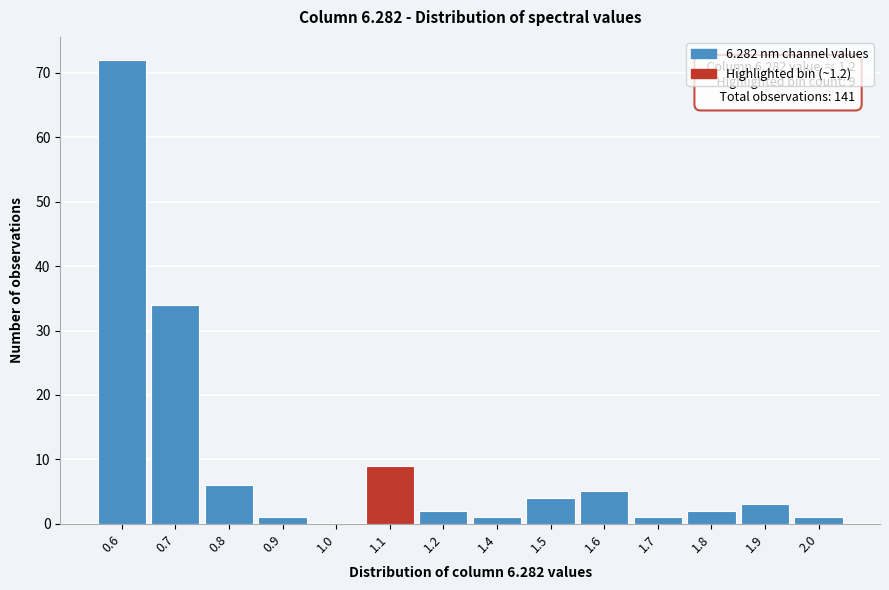

Reading left to right, extract all data points from this chart.

0.6=72	0.7=34	0.8=6	0.9=1	1.0=0	1.1=9	1.2=2	1.4=1	1.5=4	1.6=5	1.7=1	1.8=2	1.9=3	2.0=1